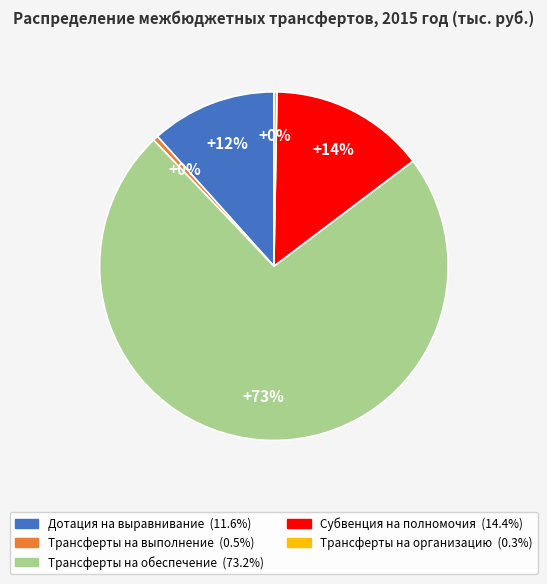

To the nearest percent, what is the average slice percentage?

20%